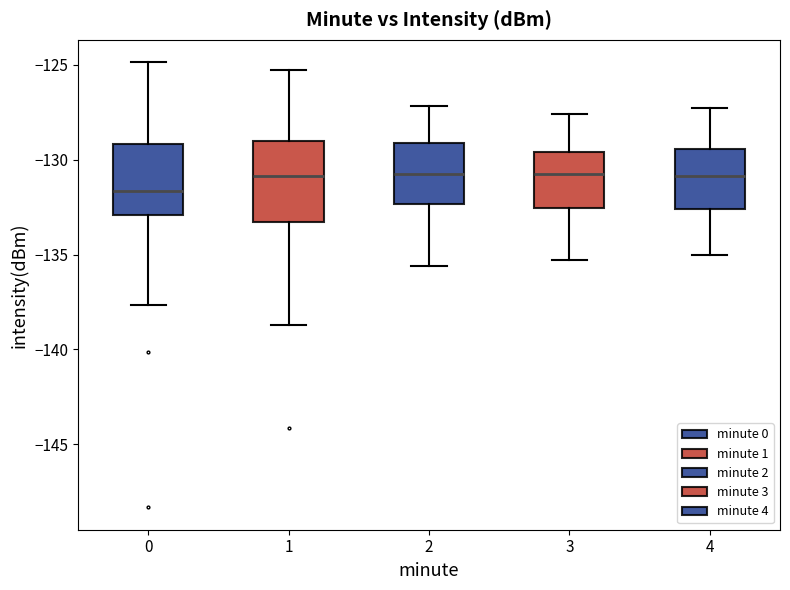

Reading left to right, transcribe this box plot: for each box, give where its median line is, the range the box spans, and where its two whiskers end, as read against the y-axis. The values are not printed on the chart, so give them approximately, as read against the axis.

0: median -131.5, box -133.0 to -129.0, whiskers -137.5 to -125.0
1: median -131.0, box -133.5 to -129.0, whiskers -138.5 to -125.5
2: median -130.5, box -132.5 to -129.0, whiskers -135.5 to -127.0
3: median -130.5, box -132.5 to -129.5, whiskers -135.5 to -127.5
4: median -131.0, box -132.5 to -129.5, whiskers -135.0 to -127.5